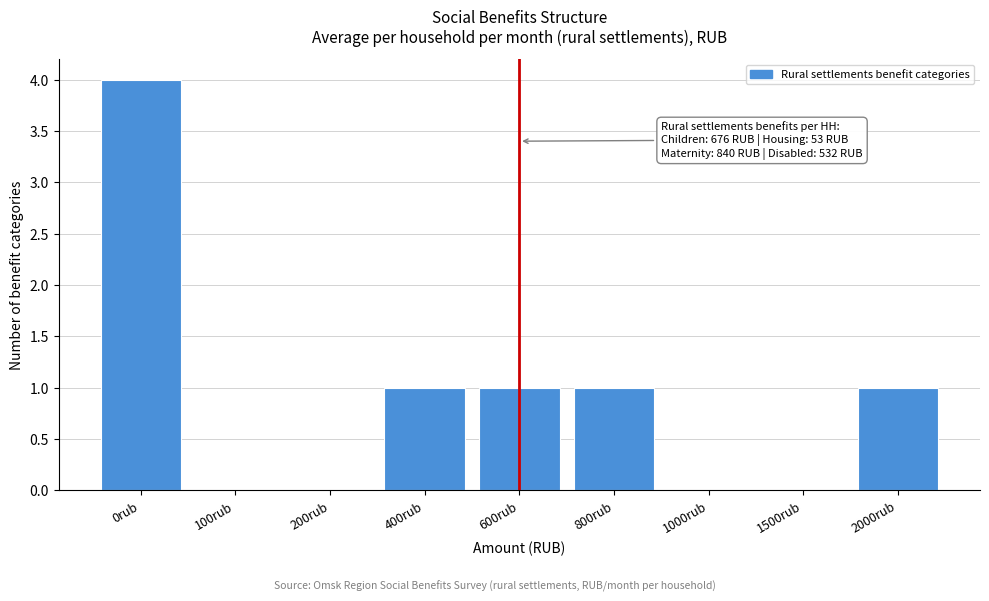

Reading left to right, extract all data points from this chart.

0rub=4	100rub=0	200rub=0	400rub=1	600rub=1	800rub=1	1000rub=0	1500rub=0	2000rub=1